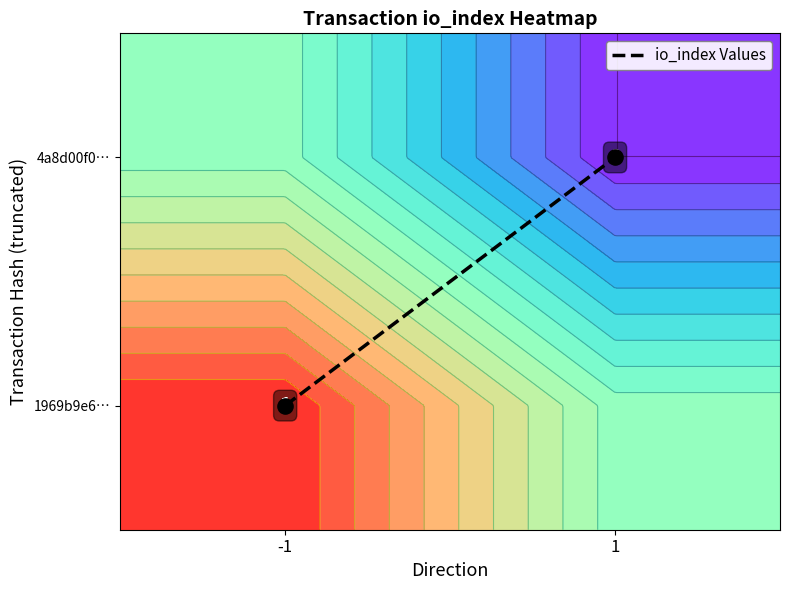

Rank the categories by value from lowest to highest.

-1, 1